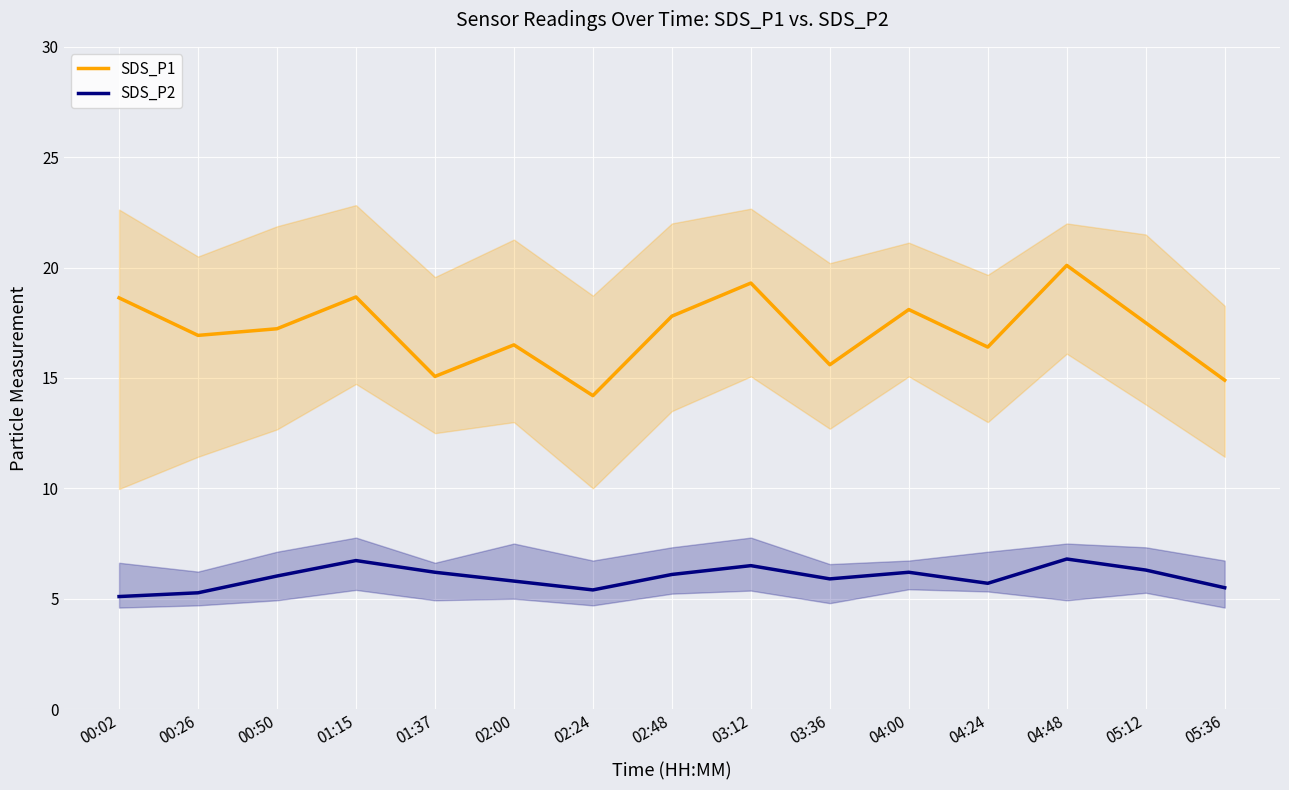

The SDS_P1 series shows 17.2 at 00:50. True or false?

True